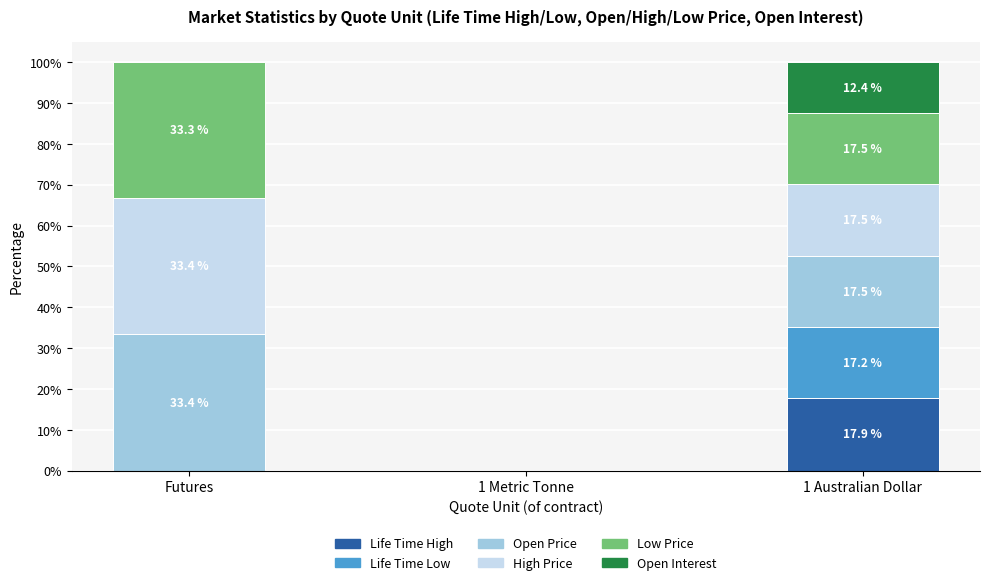

Does the chart contain stacked bars?

Yes